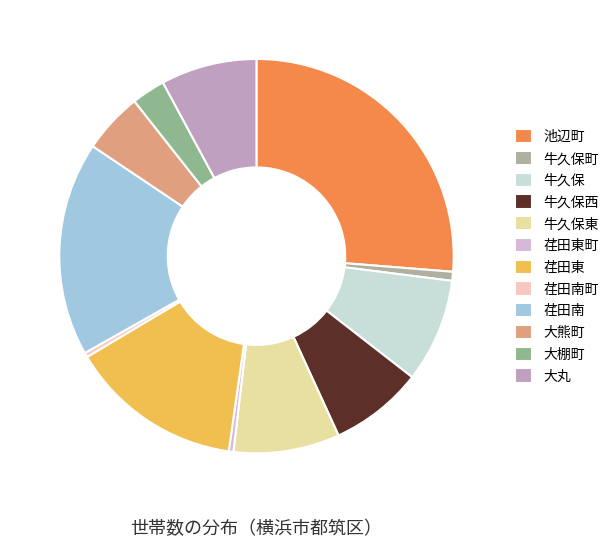

Is it true that 牛久保 is 2% of the pie?

False